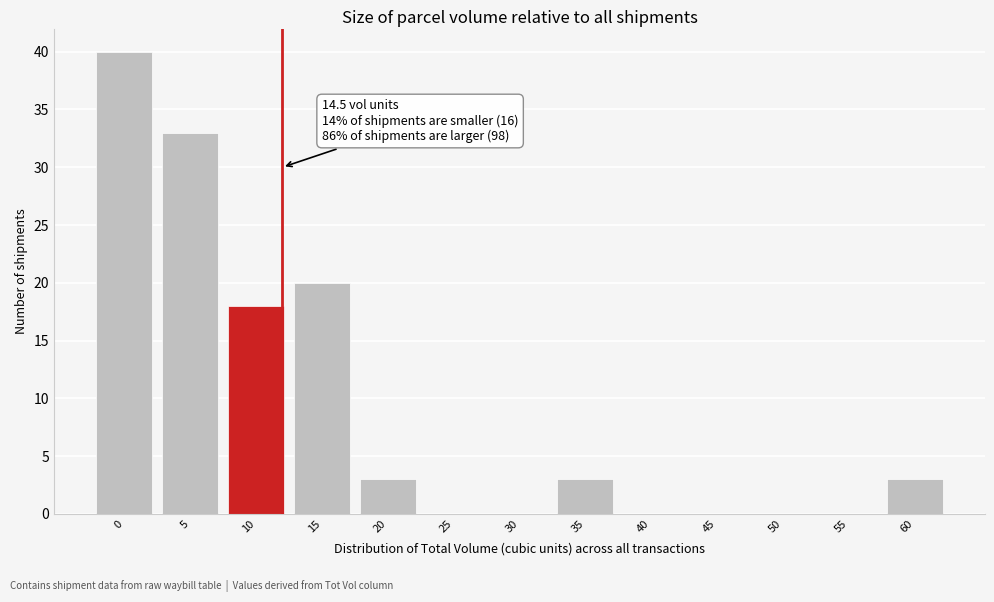

Reading left to right, extract all data points from this chart.

0=40	5=33	10=18	15=20	20=3	25=0	30=0	35=3	40=0	45=0	50=0	55=0	60=3